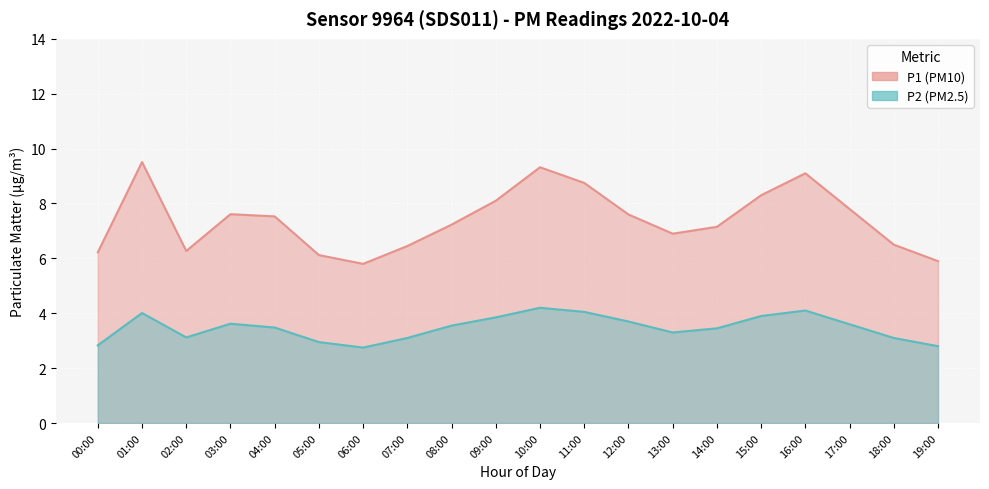

At how many categories does at least one series exceed 6?

18